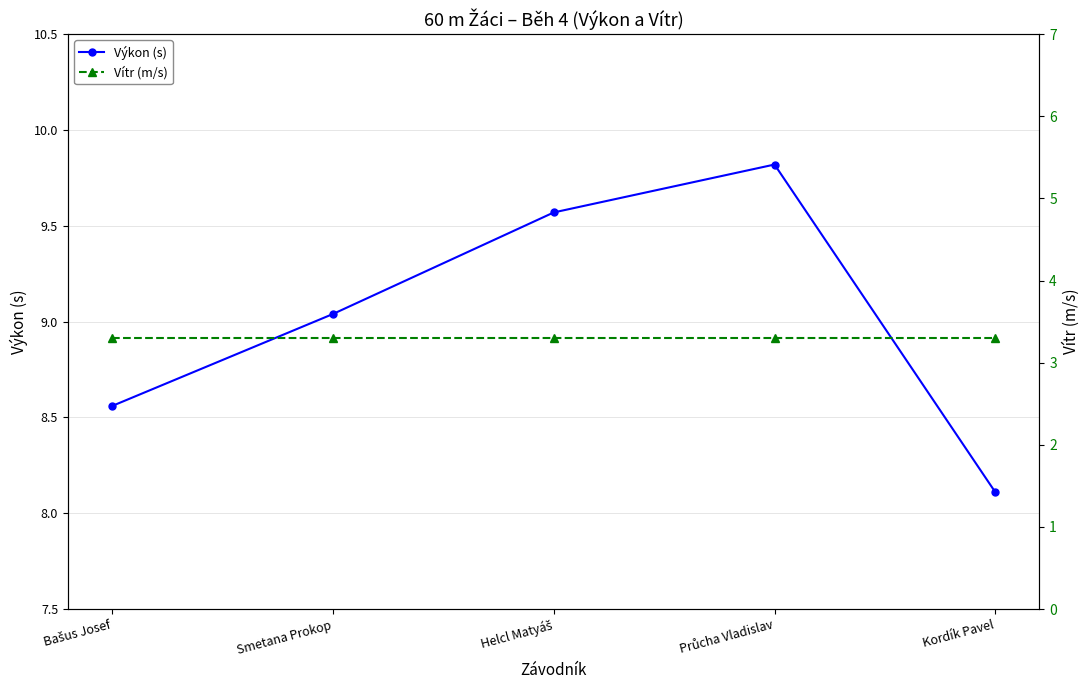

At which label is Vítr (m/s) closest to 3?

Bašus Josef